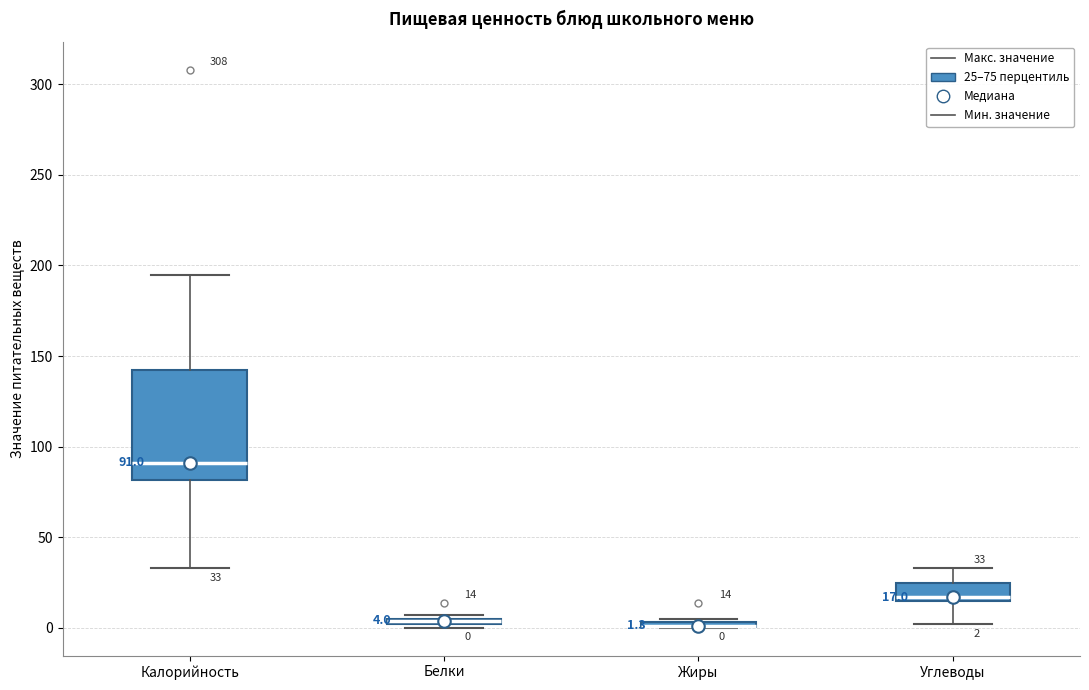

Comparing the boxes themselves (not the whiskers), which one is the tallest?

Калорийность